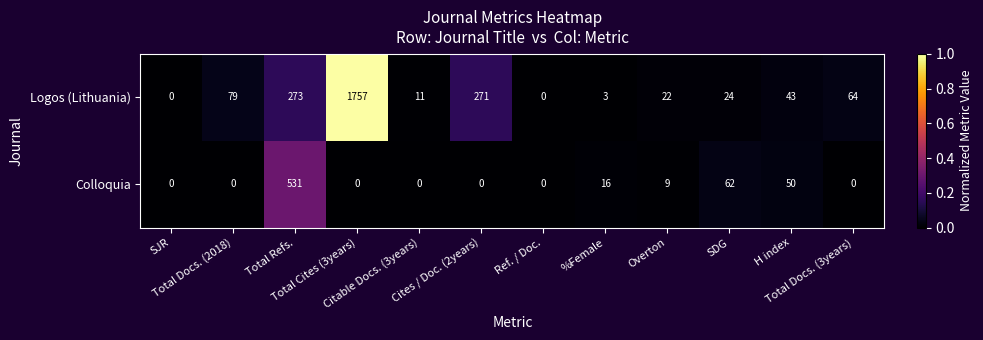

What is the greatest value displayed?

1757